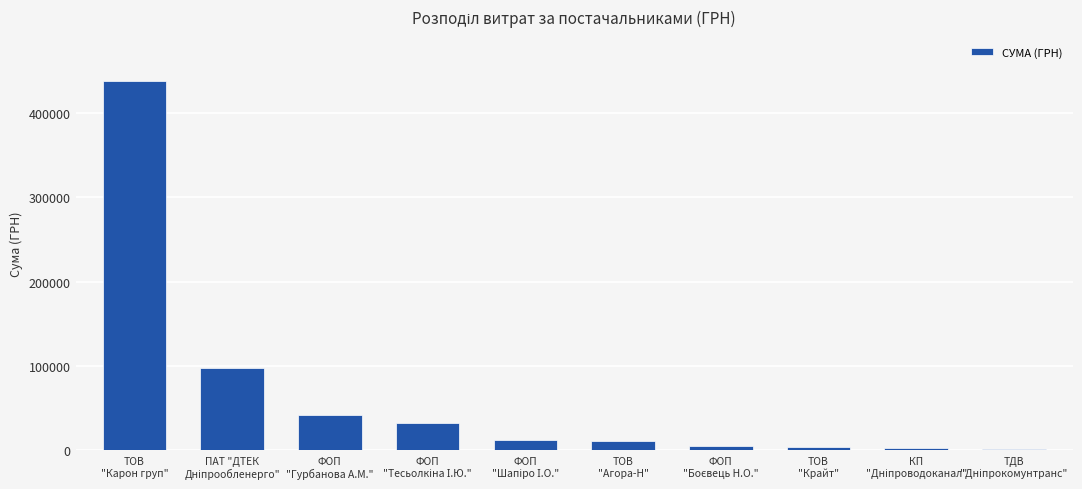

What is the average value?

64679.9